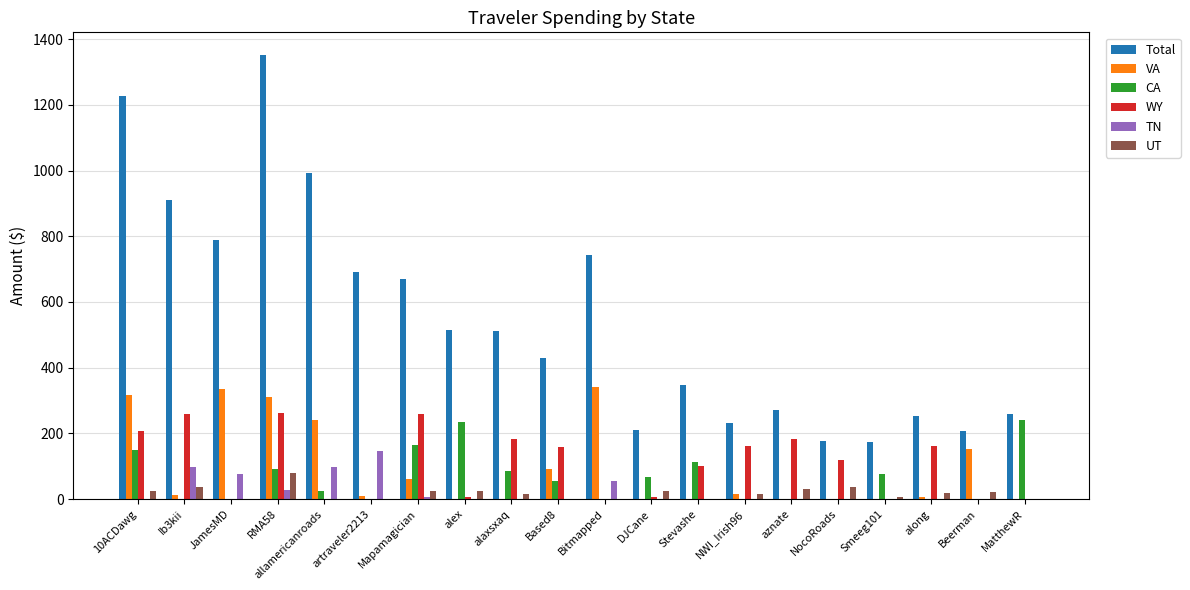

What value does the CA series have at Stevashe?

112.1